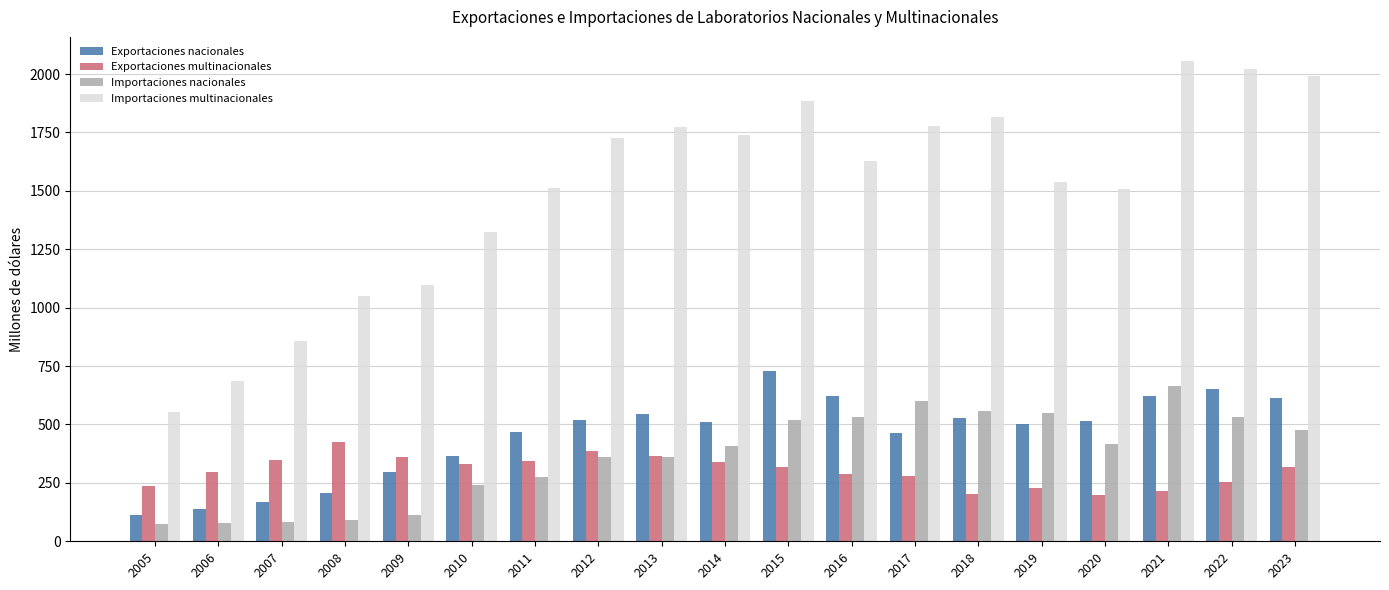

What is the lowest value of the Importaciones multinacionales series?

552.5